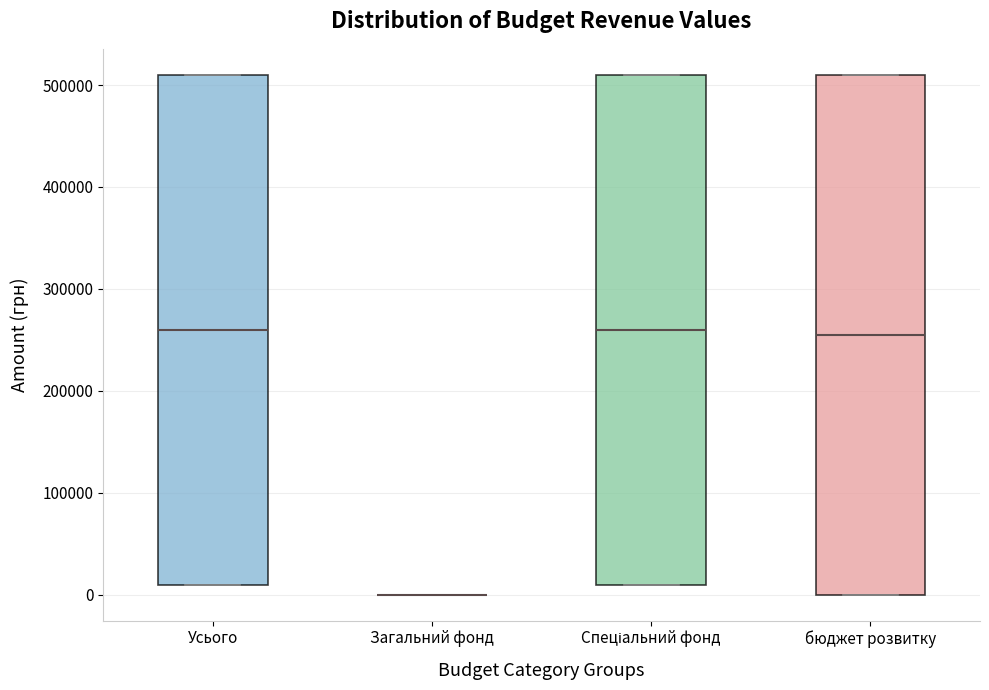

Reading left to right, transcribe this box plot: for each box, give where its median line is, the range the box spans, and where its two whiskers end, as read against the y-axis. The values are not printed on the chart, so give them approximately, as read against the axis.

Усього: median 260000, box 10000 to 510000, whiskers 10000 to 510000
Загальний фонд: box collapsed to a line at 0, whiskers 0 to 0
Спеціальний фонд: median 260000, box 10000 to 510000, whiskers 10000 to 510000
бюджет розвитку: median 260000, box 0 to 510000, whiskers 0 to 510000